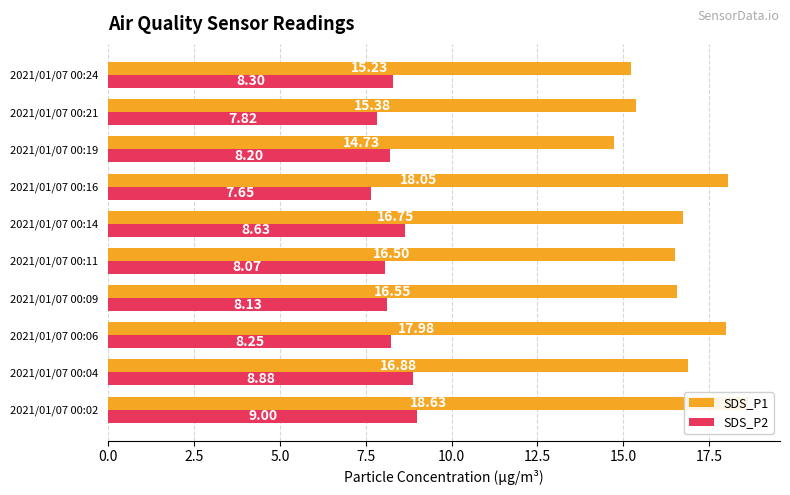

Reading right to left, transcribe all the data shown in this chart.

SDS_P1: 15.2	15.4	14.7	18.1	16.8	16.5	16.6	18.0	16.9	18.6
SDS_P2: 8.3	7.8	8.2	7.7	8.6	8.1	8.1	8.2	8.9	9.0